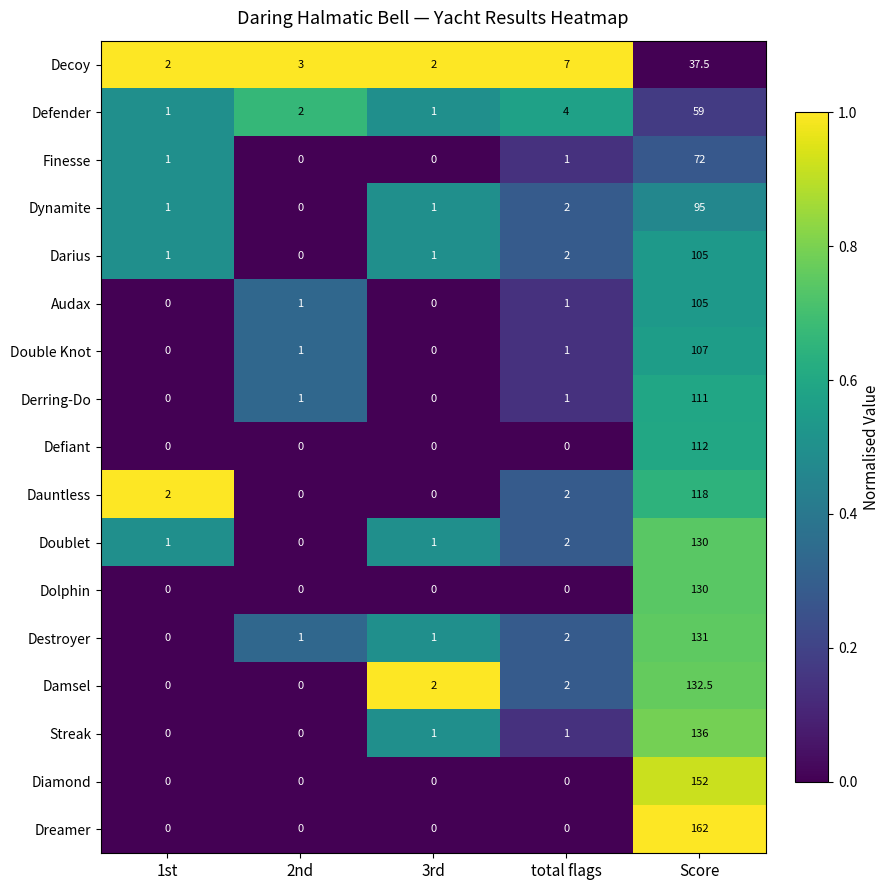

What is the spread (max minus min) of values at 1st?

2.0